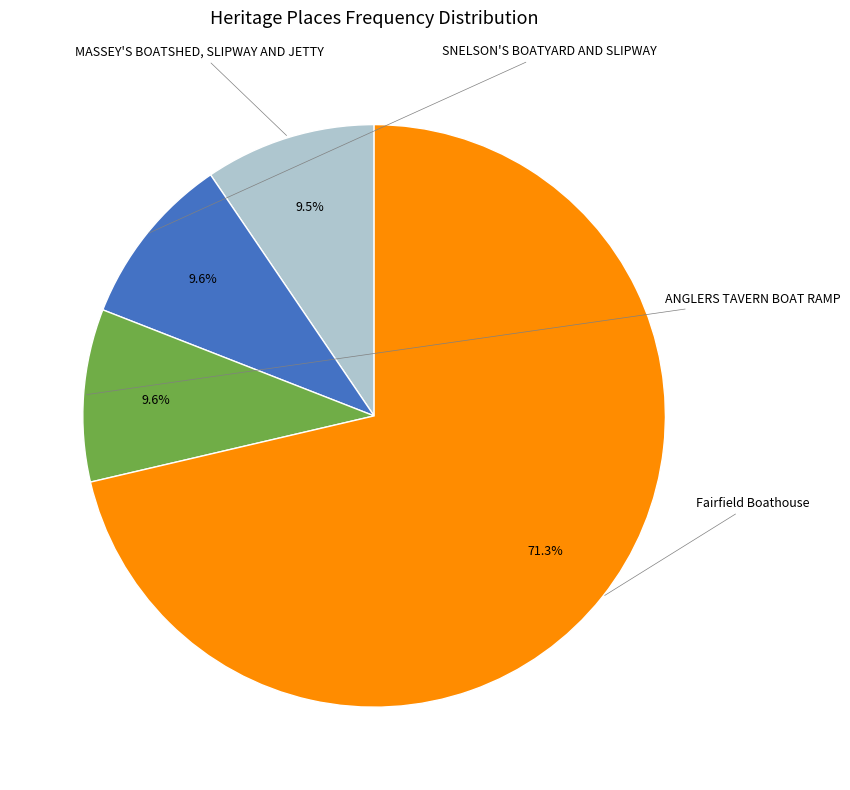

What percentage is the MASSEY'S BOATSHED, SLIPWAY AND JETTY slice, to the nearest percent?

9%